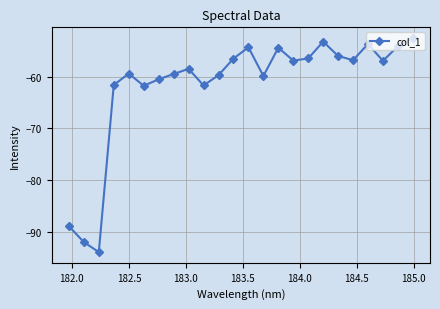

True or false: there are more than 1 points higher than both neighbors.

True